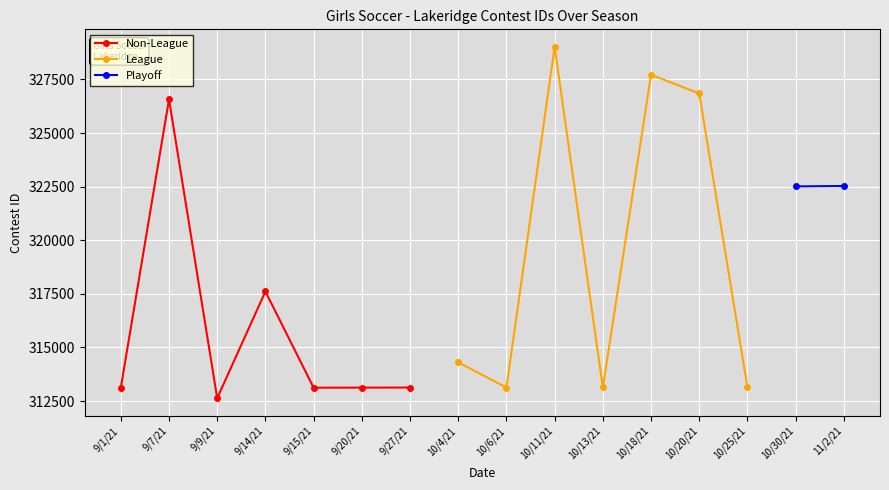

Reading left to right, extract all data points from this chart.

313120	326570	312634	317610	313124	313127	313130	314304	313131	329016	313136	327718	326846	313138	322511	322529